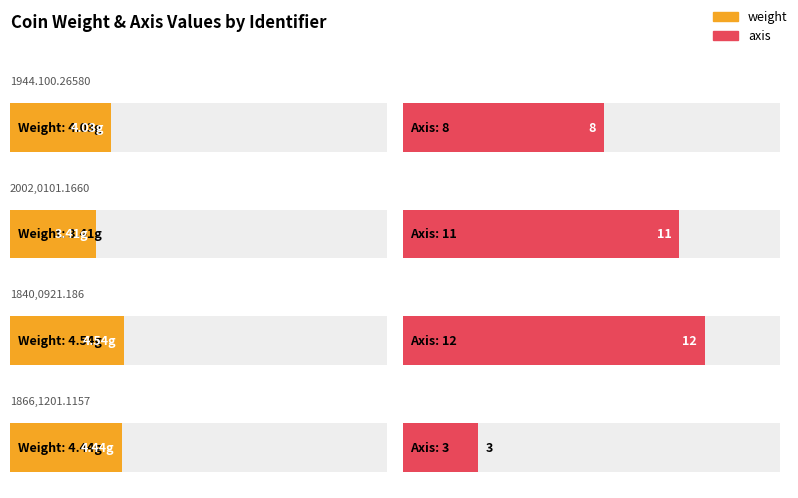

What is the approximate value of axis at 2002,0101.1660?

11.0